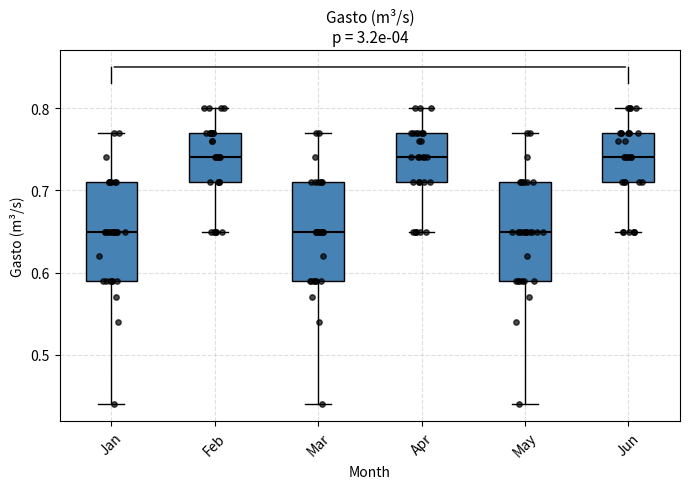

Where is the lower edge of the box for Feb on the y-axis? The values are not printed on the chart, so give them approximately, as read against the axis.

0.71